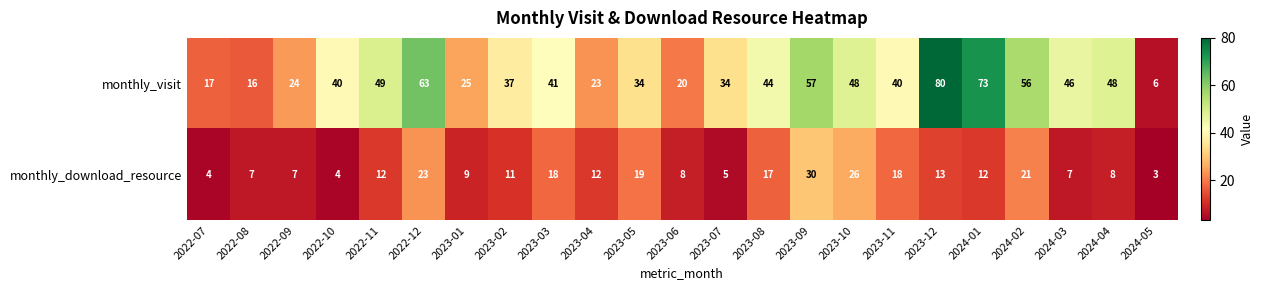

What is the total value across all series at 2022-12?

86